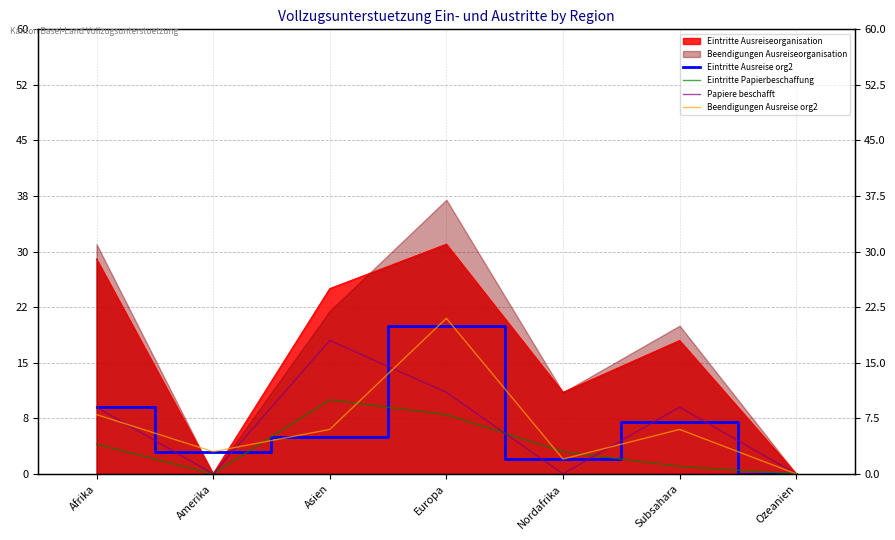

The Beendigungen Ausreise org2 series shows 3 at Amerika. True or false?

True